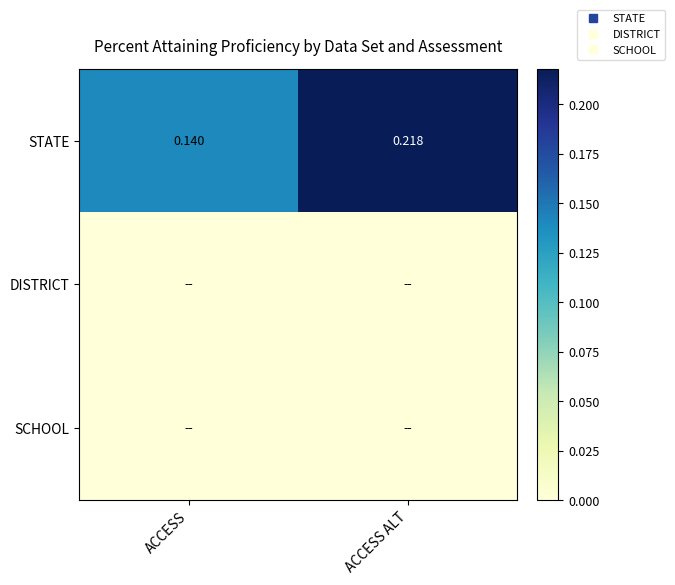

Which series has the largest range (max minus min)?

STATE